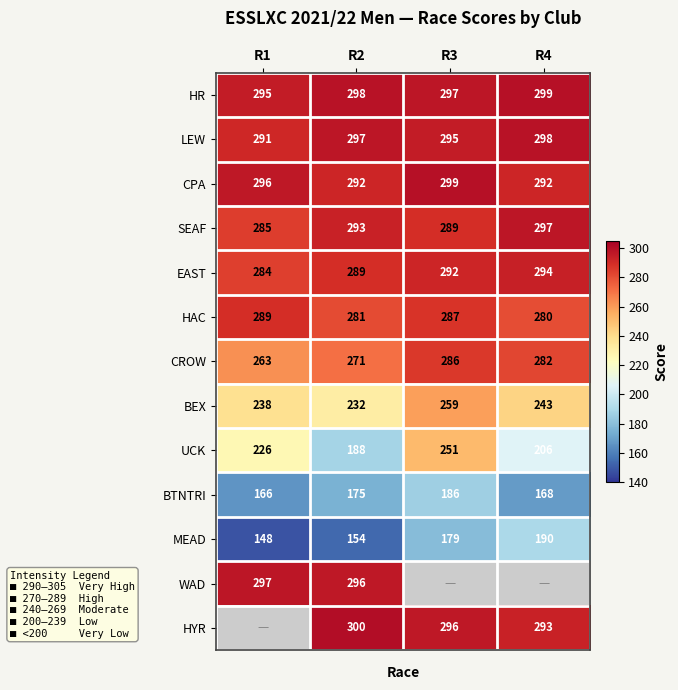

At which category is the sum across all series the highest?

R2